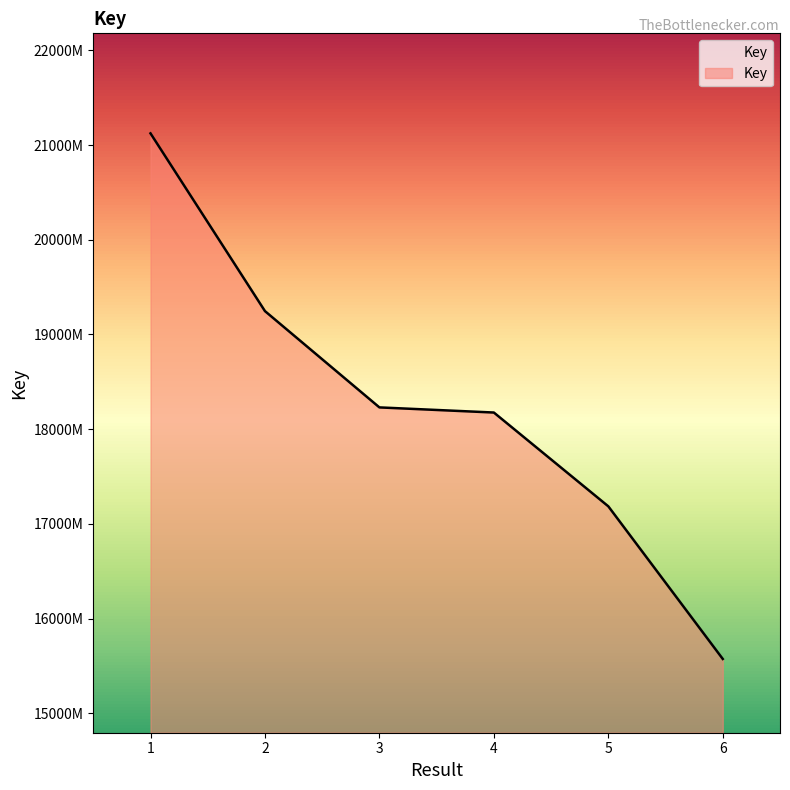

What value does the data have at 2, to the nearest 100?

192466800